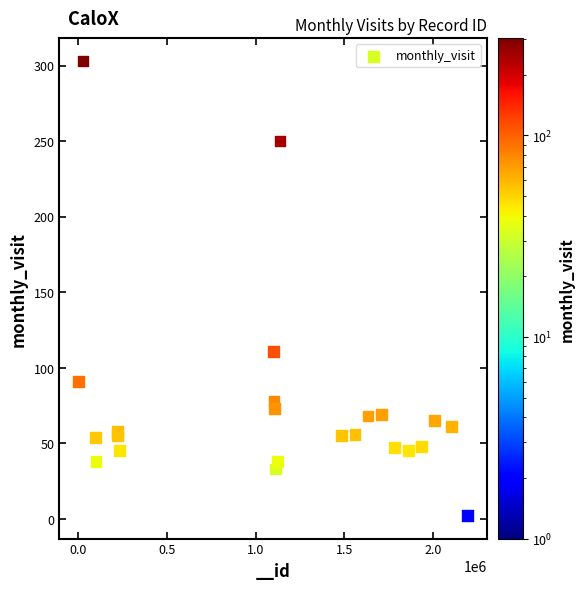

What Y value in the scatter plot is closest to 152?

111